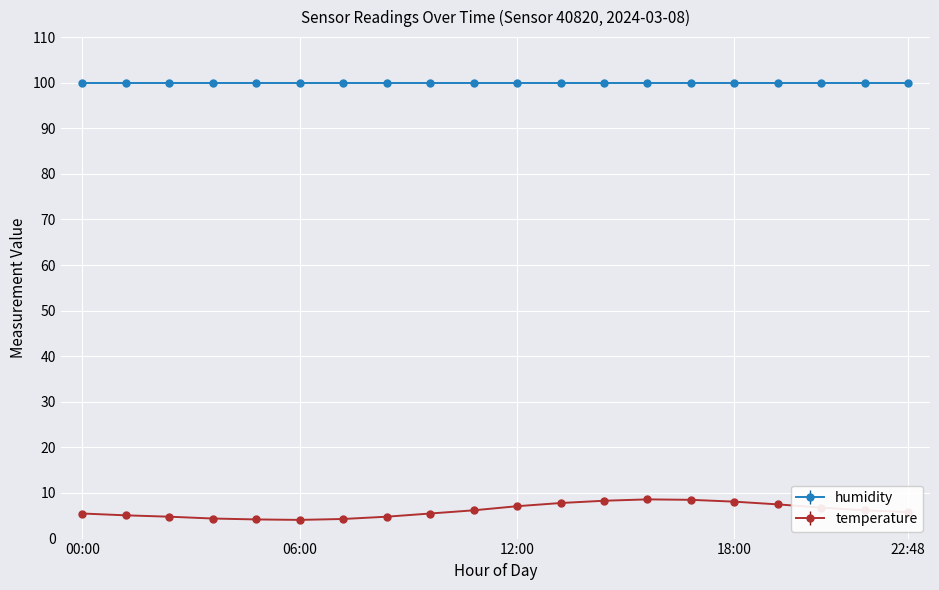

What is the value of the humidity point at the 5th from the left?

99.9